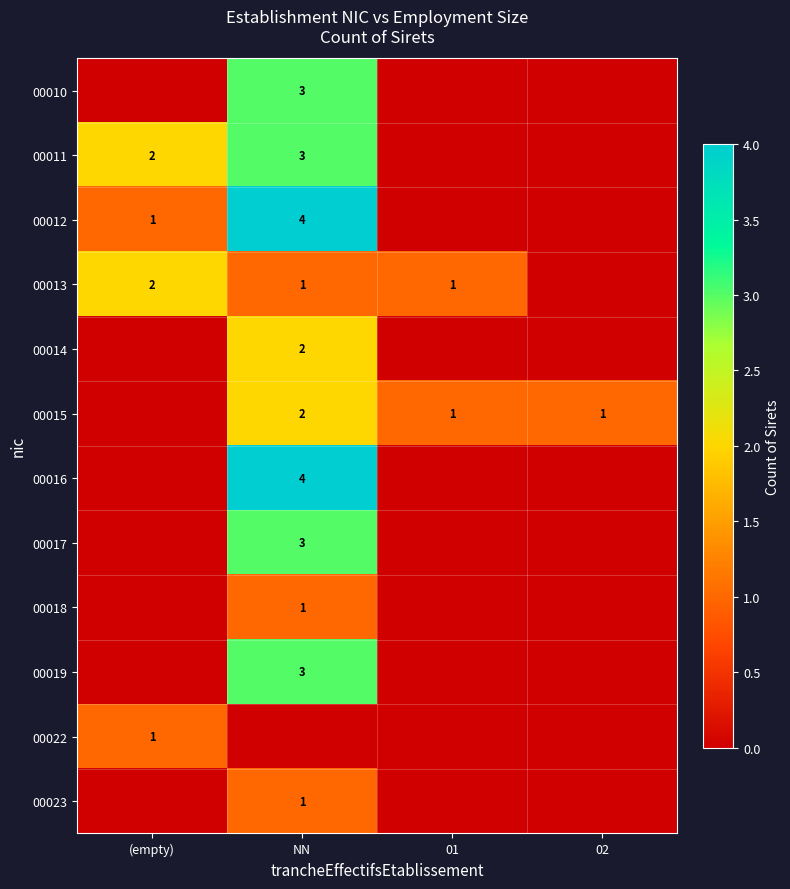

What is the sum of the 00015 values at 02 and NN?

3